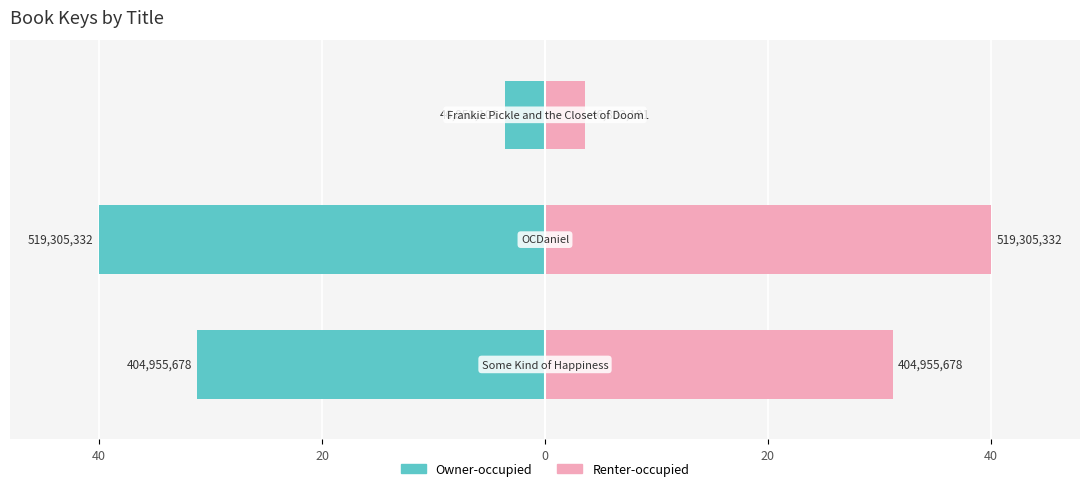

What is the difference between the Renter-occupied values at 40 and 0?

27.6